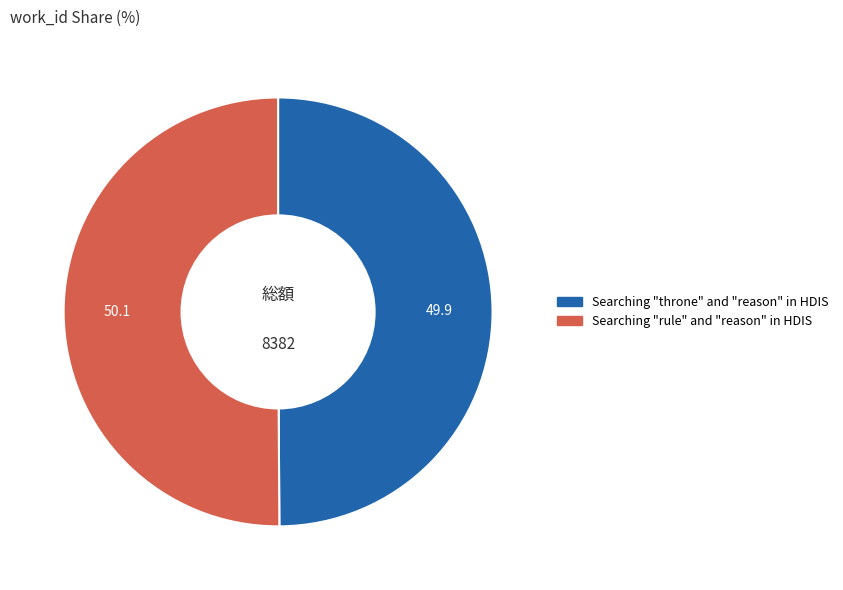

The Searching "rule" and "reason" in HDIS slice represents 36% of the pie. True or false?

False